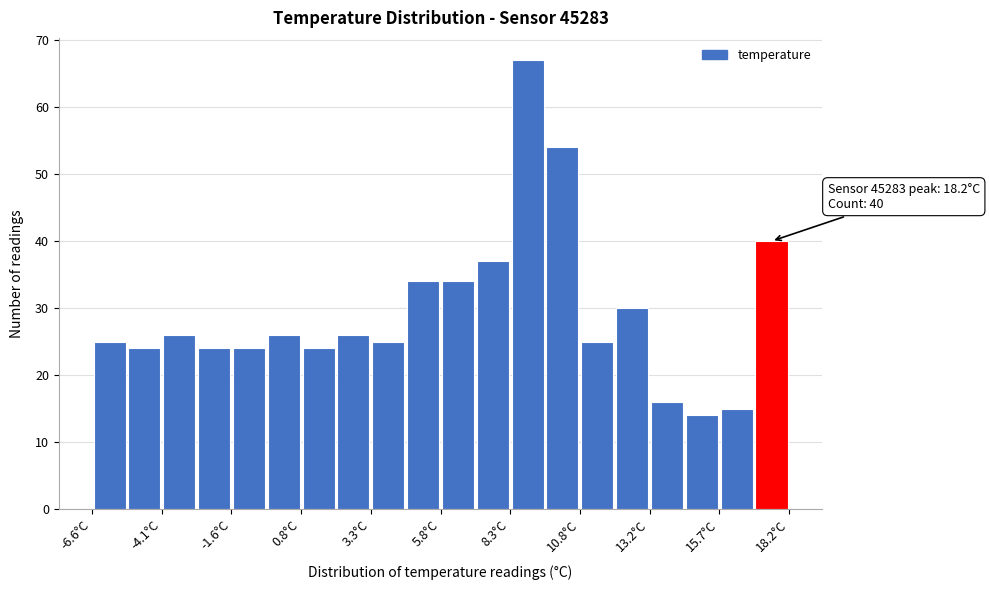

Read against the x-axis, roughly where is the centre of the tallest bar?

9.0